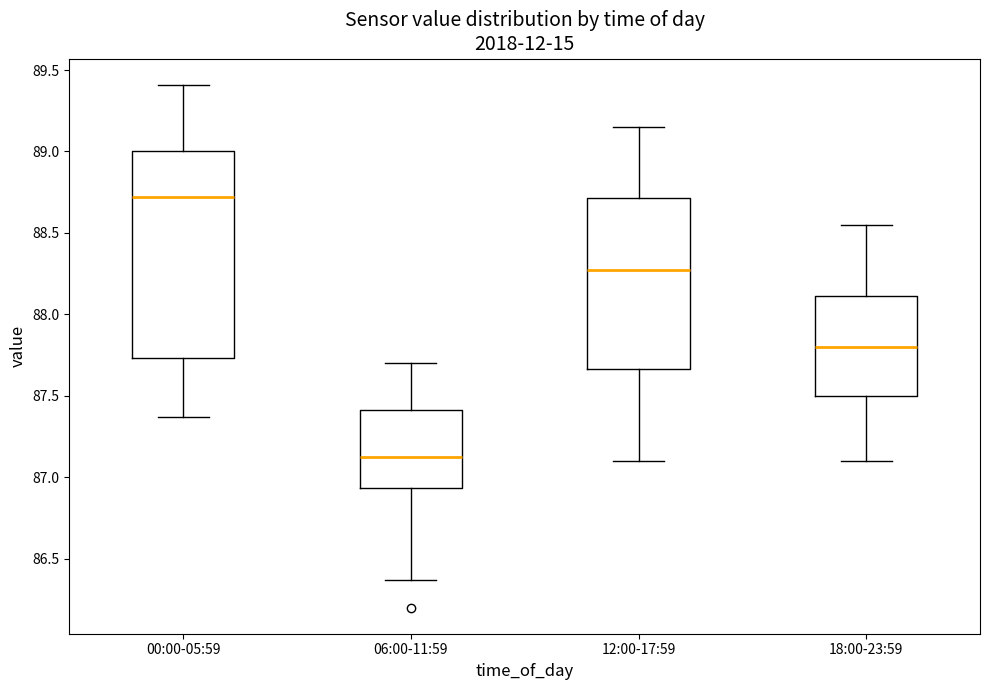

Reading left to right, read every box against the y-axis: the position of its median line, the range the box covers, and the ends of its whiskers. The values are not printed on the chart, so give them approximately, as read against the axis.

00:00-05:59: median 88.70, box 87.75 to 89.00, whiskers 87.35 to 89.40
06:00-11:59: median 87.15, box 86.95 to 87.40, whiskers 86.35 to 87.70
12:00-17:59: median 88.30, box 87.65 to 88.70, whiskers 87.10 to 89.15
18:00-23:59: median 87.80, box 87.50 to 88.10, whiskers 87.10 to 88.55